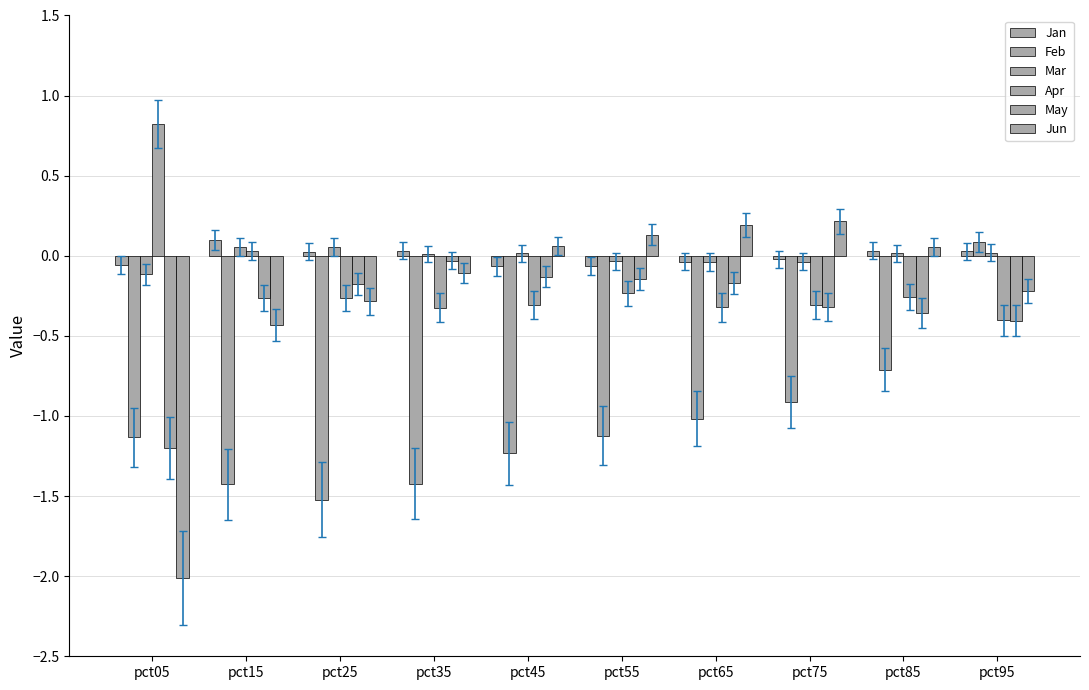

Are the bars horizontal?

No